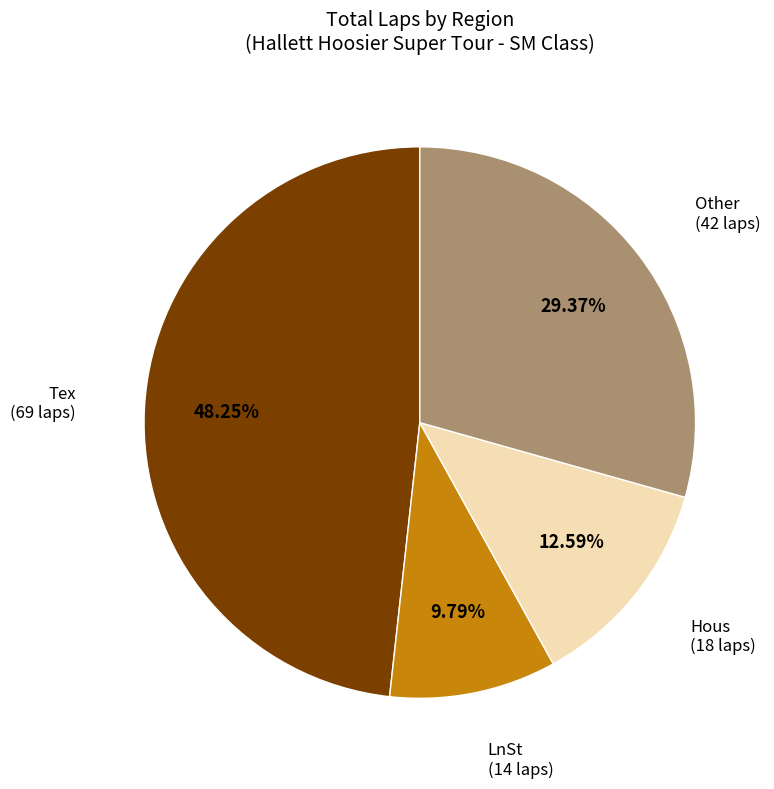

Which slice is the smallest?

LnSt